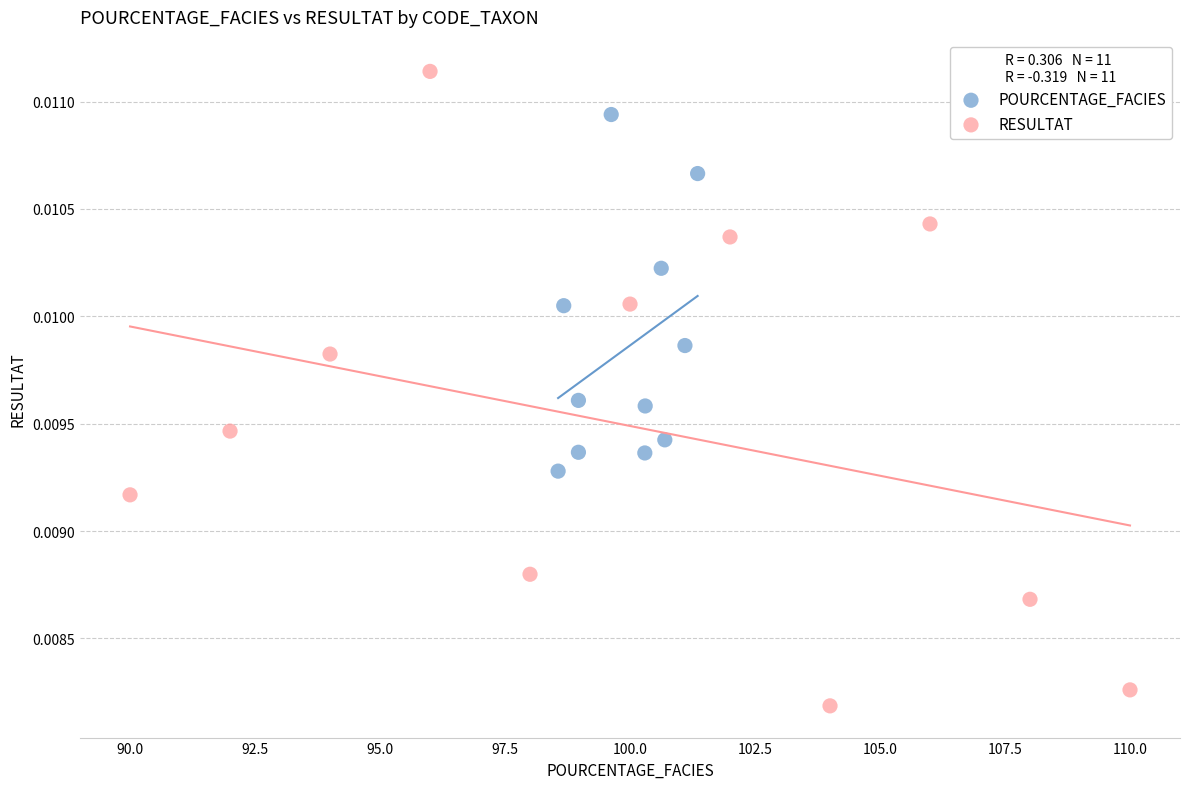

Which series has the widest spread of Y values?

RESULTAT